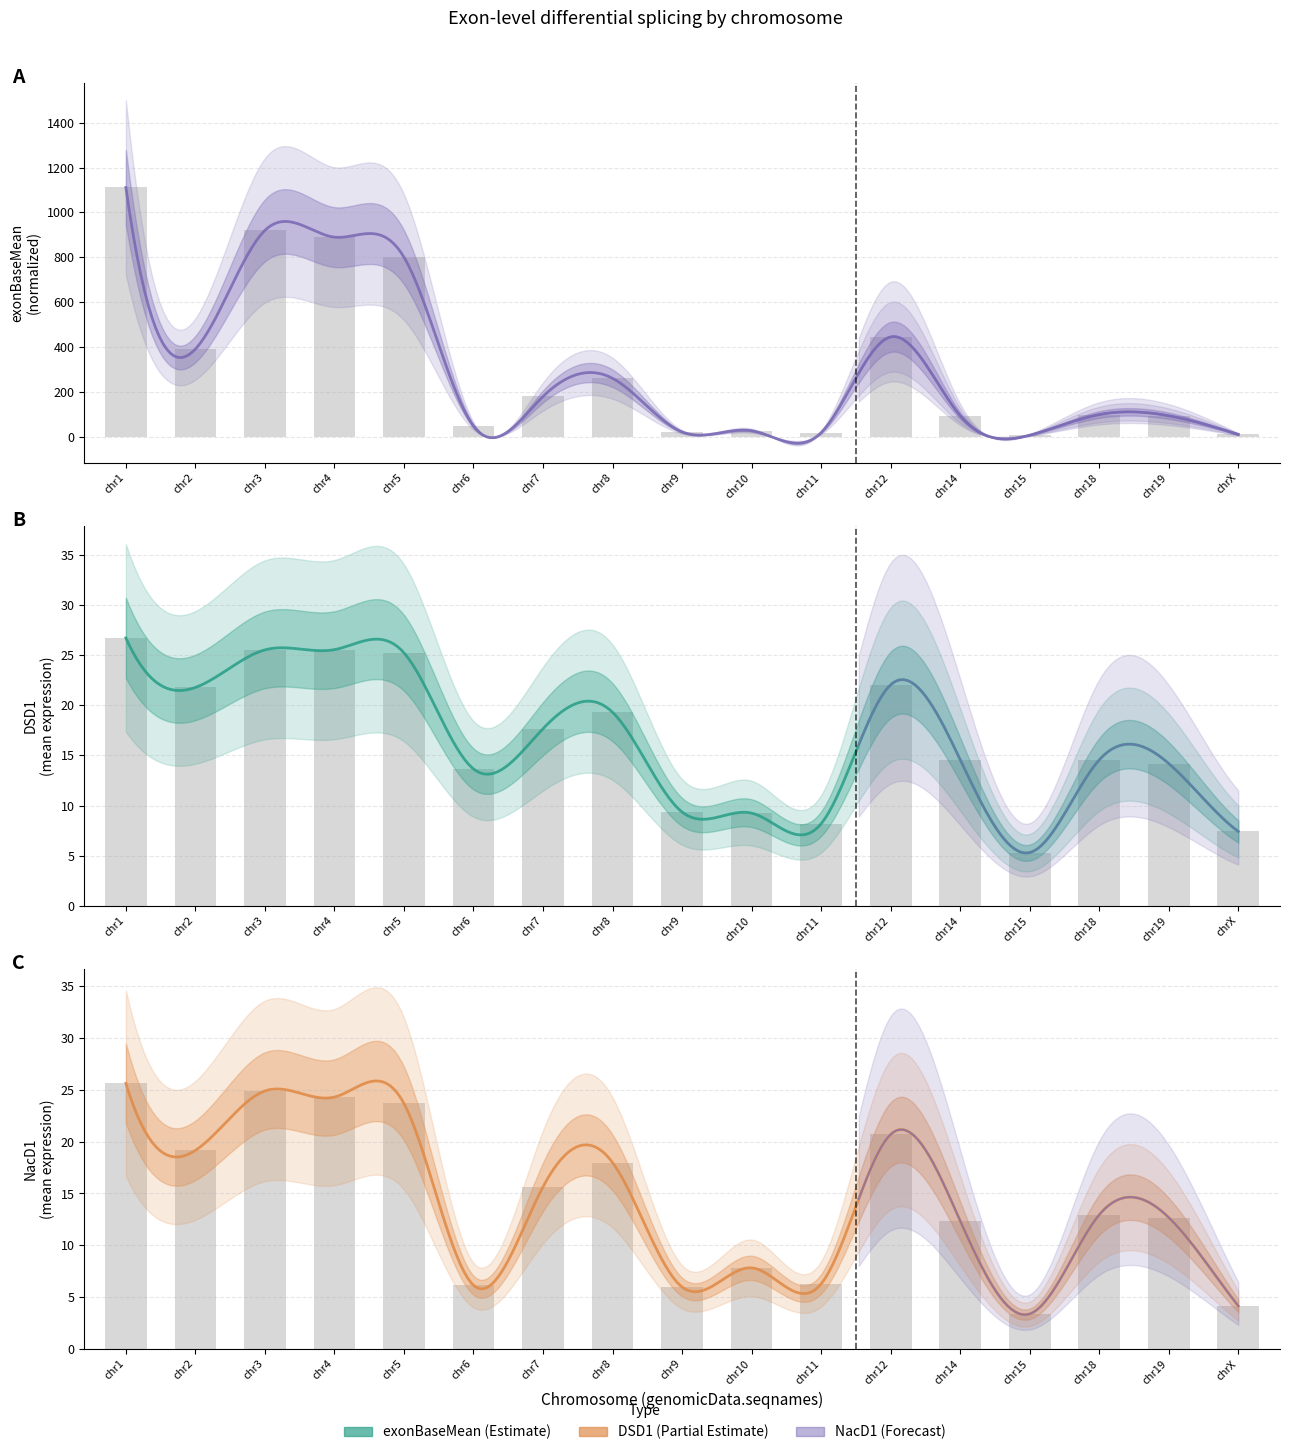

At which label is exonBaseMean closest to 558?

chr12